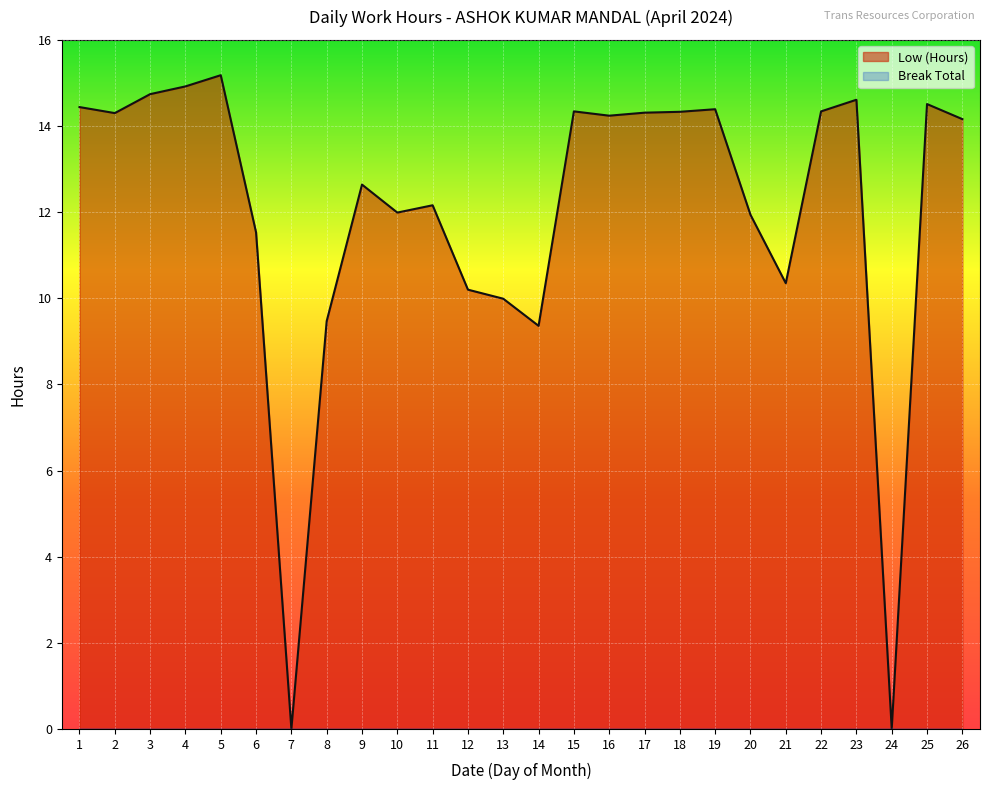

True or false: there are more than 2 points higher than both neighbors.

True